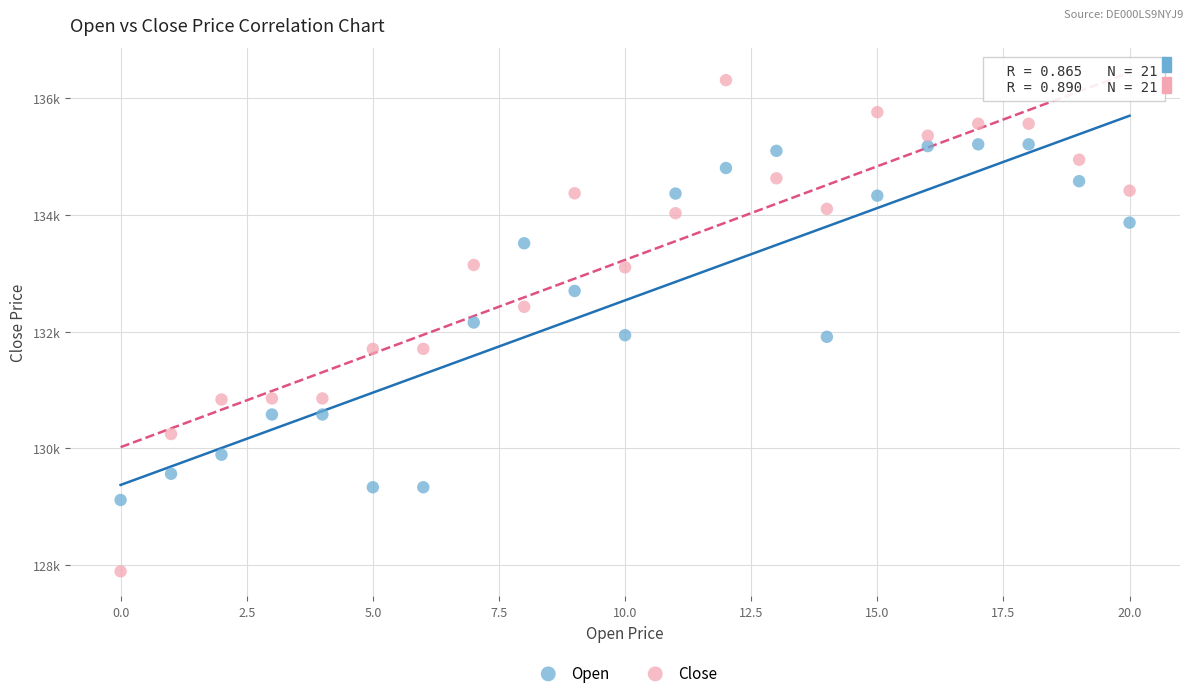

Which series contains the lowest Y value?

Close